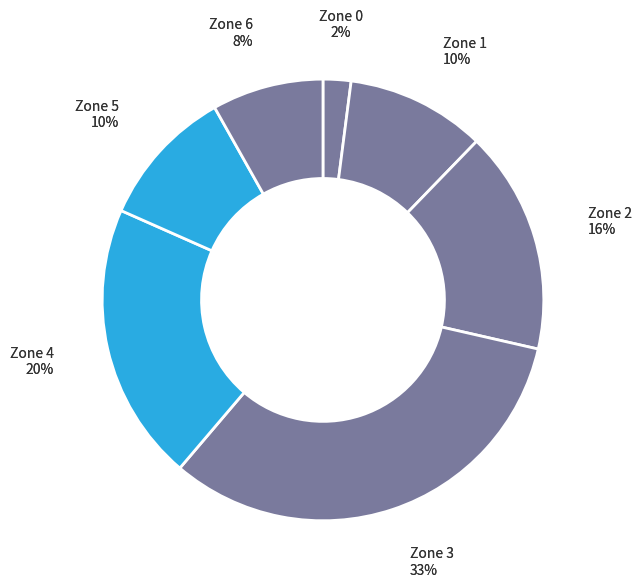

What is the change in value from 1 to 10?

-1